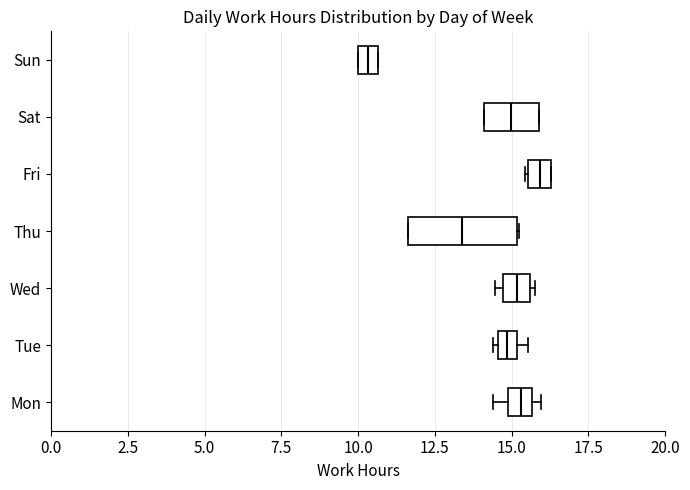

Which box is the widest, from its left edge to its right edge?

Thu